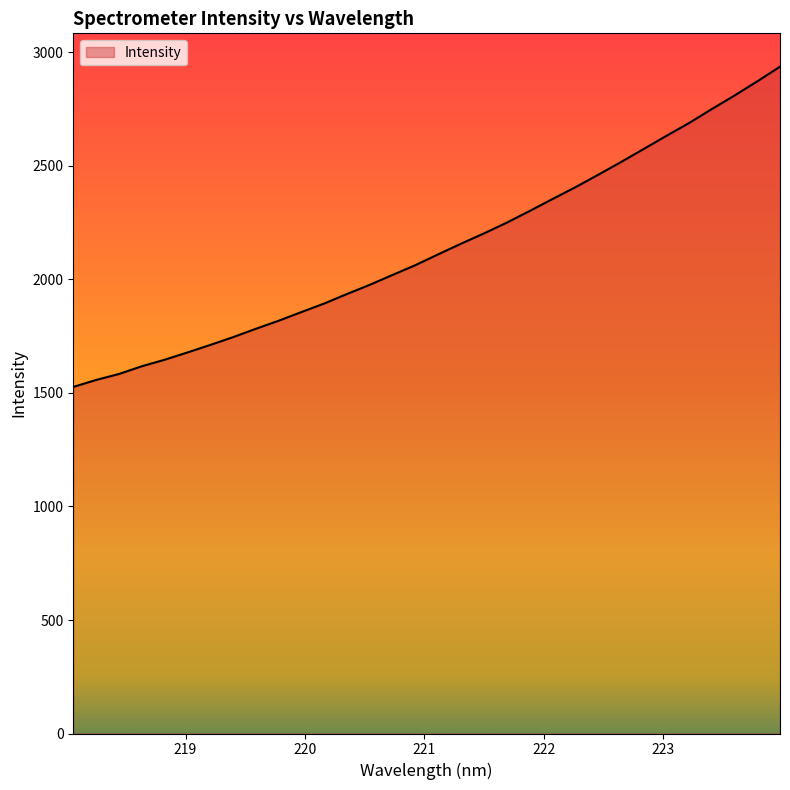

What is the difference between the maximum and minimum values?

1410.7